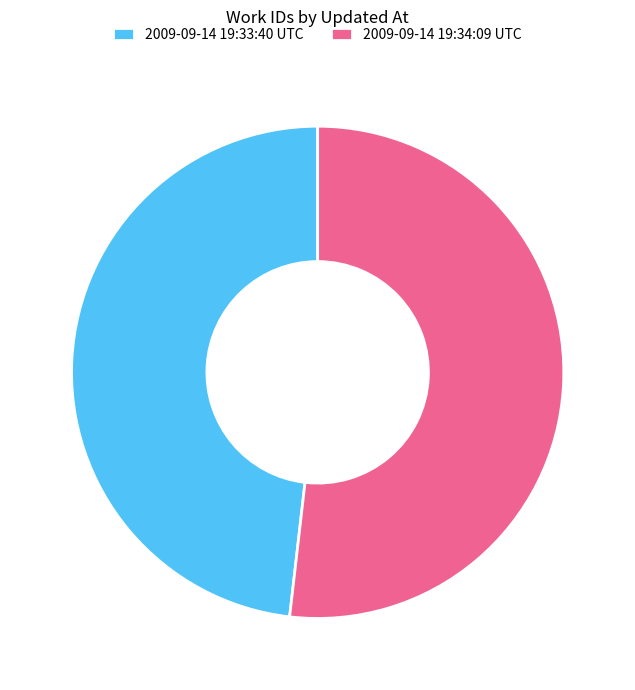

How many slices are in this pie chart?

2